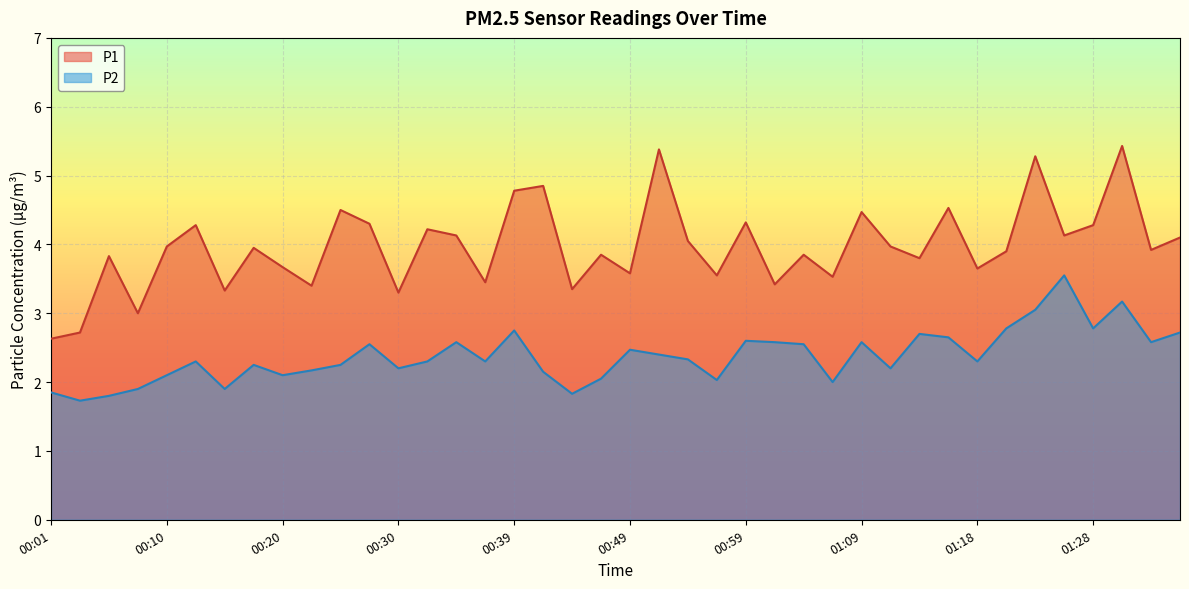

At which label does P1 reach its peak?

01:31